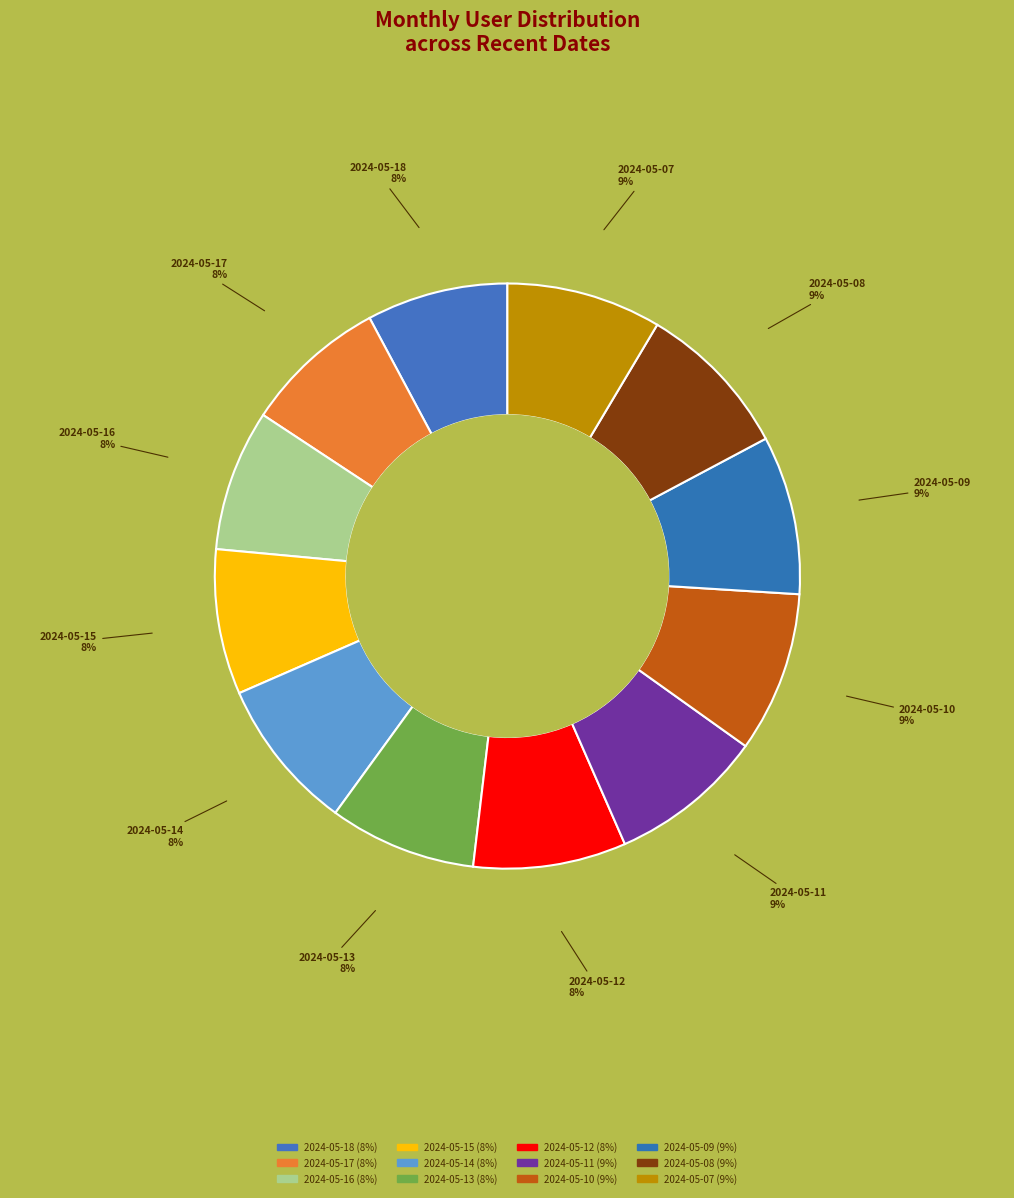

To the nearest percent, what percentage of the pie is 2024-05-09?

9%